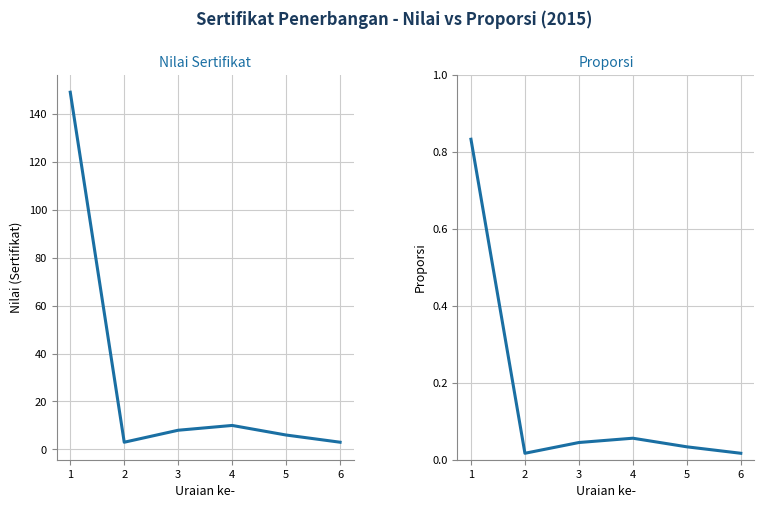

List the series in order of their overall mean, highest first.

Nilai (Sertifikat), Proporsi